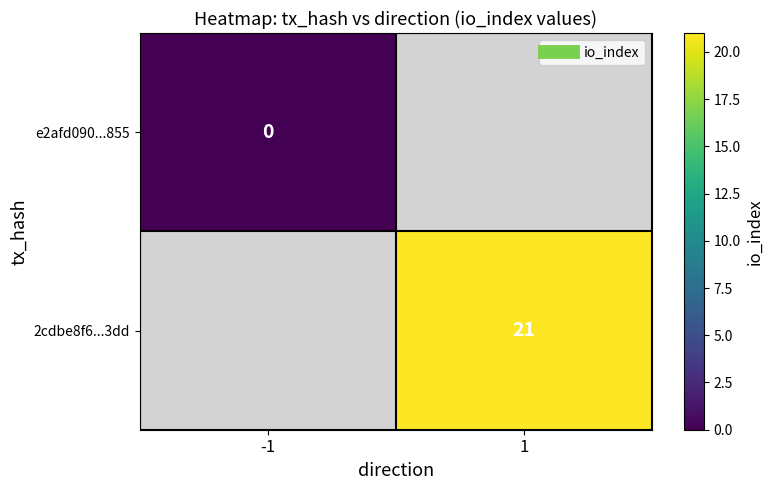

At which label is e2afd090...855 closest to 0?

-1